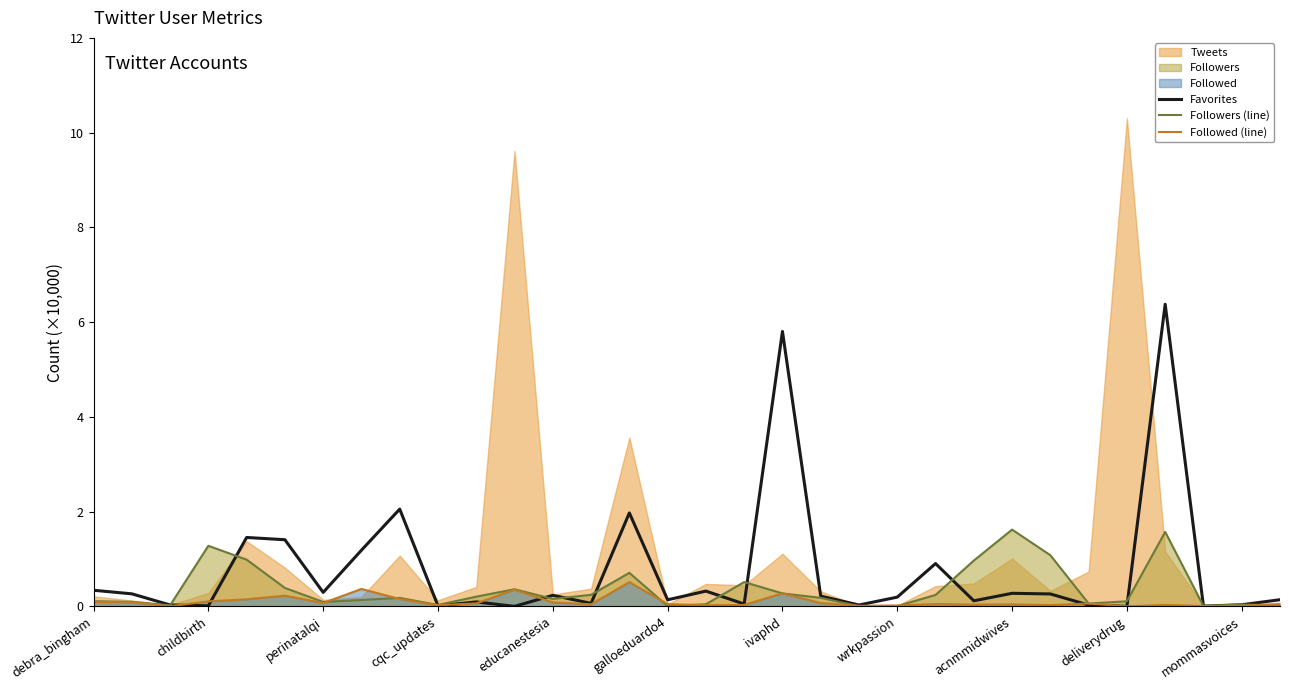

The Favorites series shows 0.0 at cqc_updates. True or false?

True